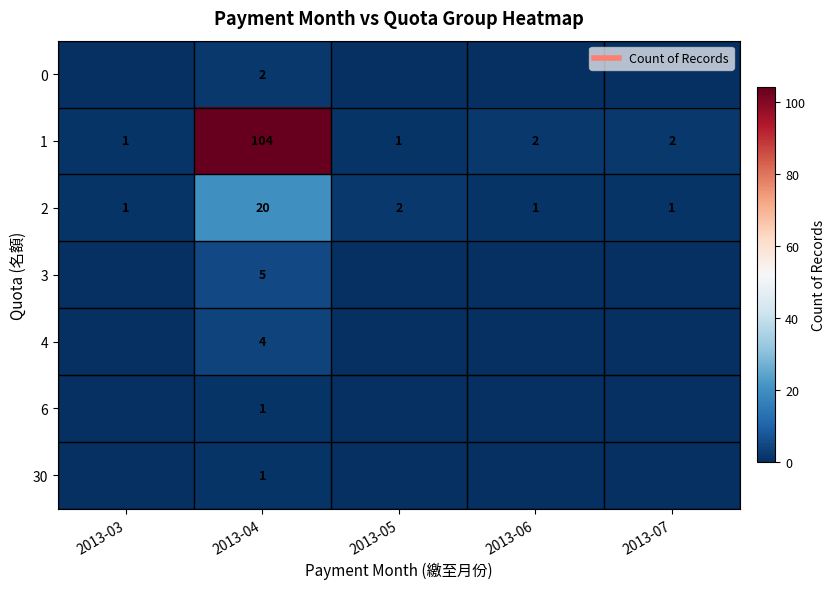

How many data points in 1 are less than 2?

2